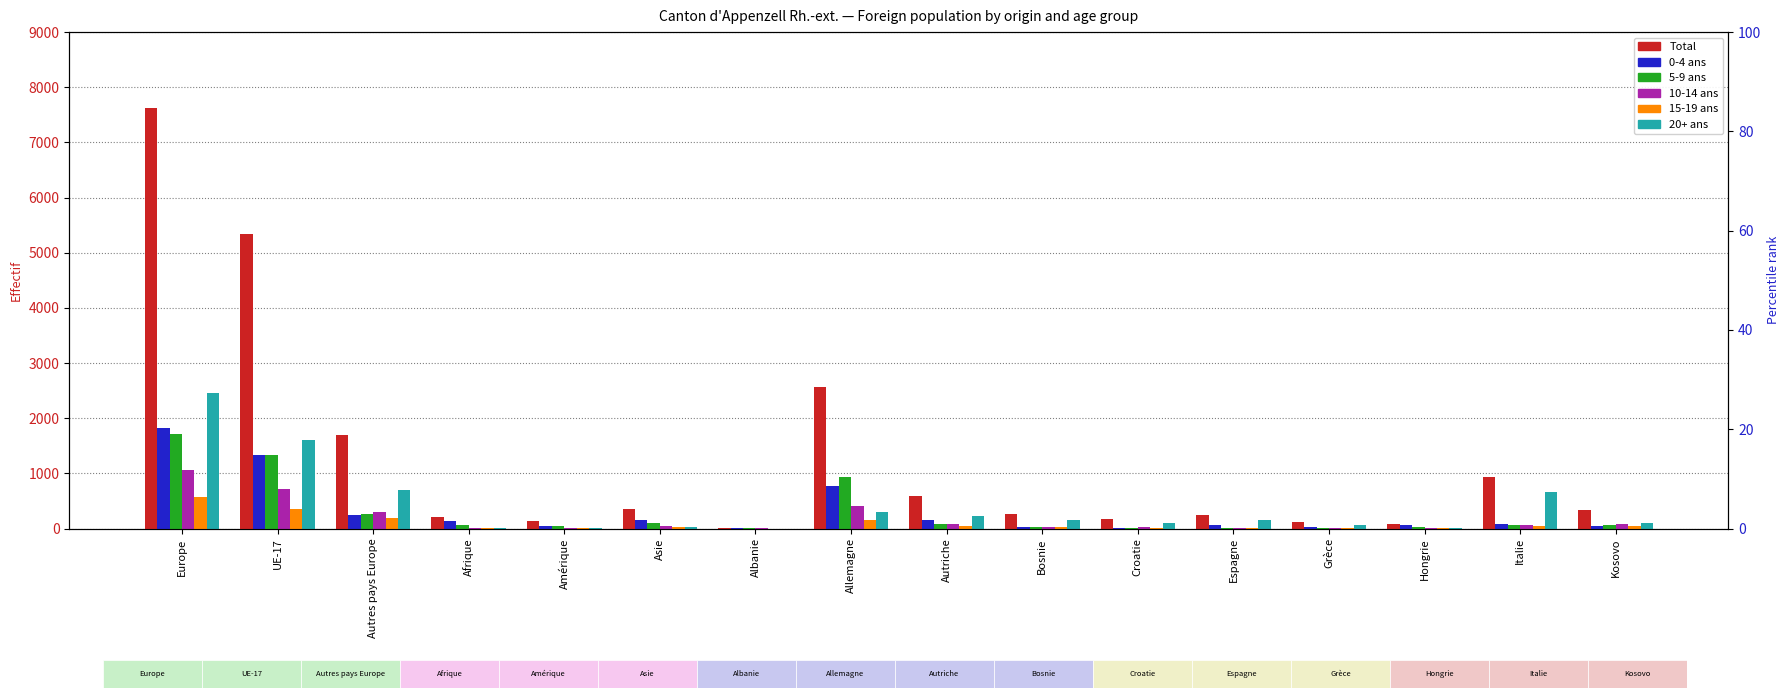

Rank the categories by 0-4 ans value from highest to lowest.

Europe, UE-17, Allemagne, Autres pays Europe, Asie, Autriche, Afrique, Italie, Hongrie, Espagne, Amérique, Kosovo, Bosnie, Grèce, Croatie, Albanie